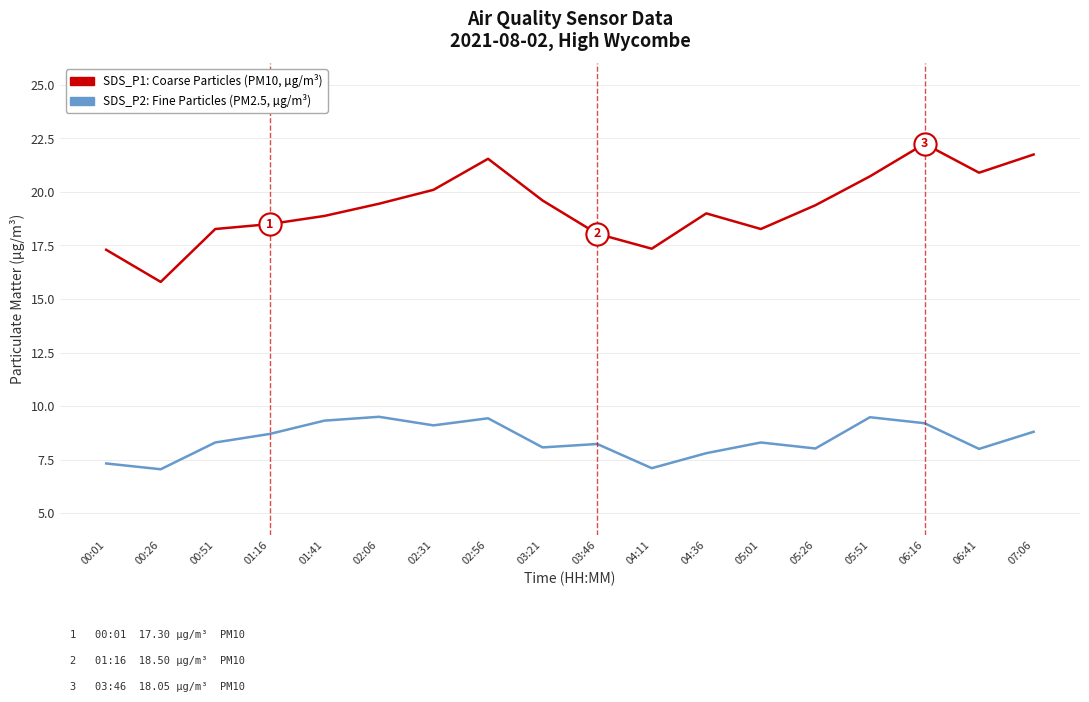

The SDS_P2: Fine Particles (PM2.5, µg/m³) series shows 2.5 at 03:21. True or false?

False